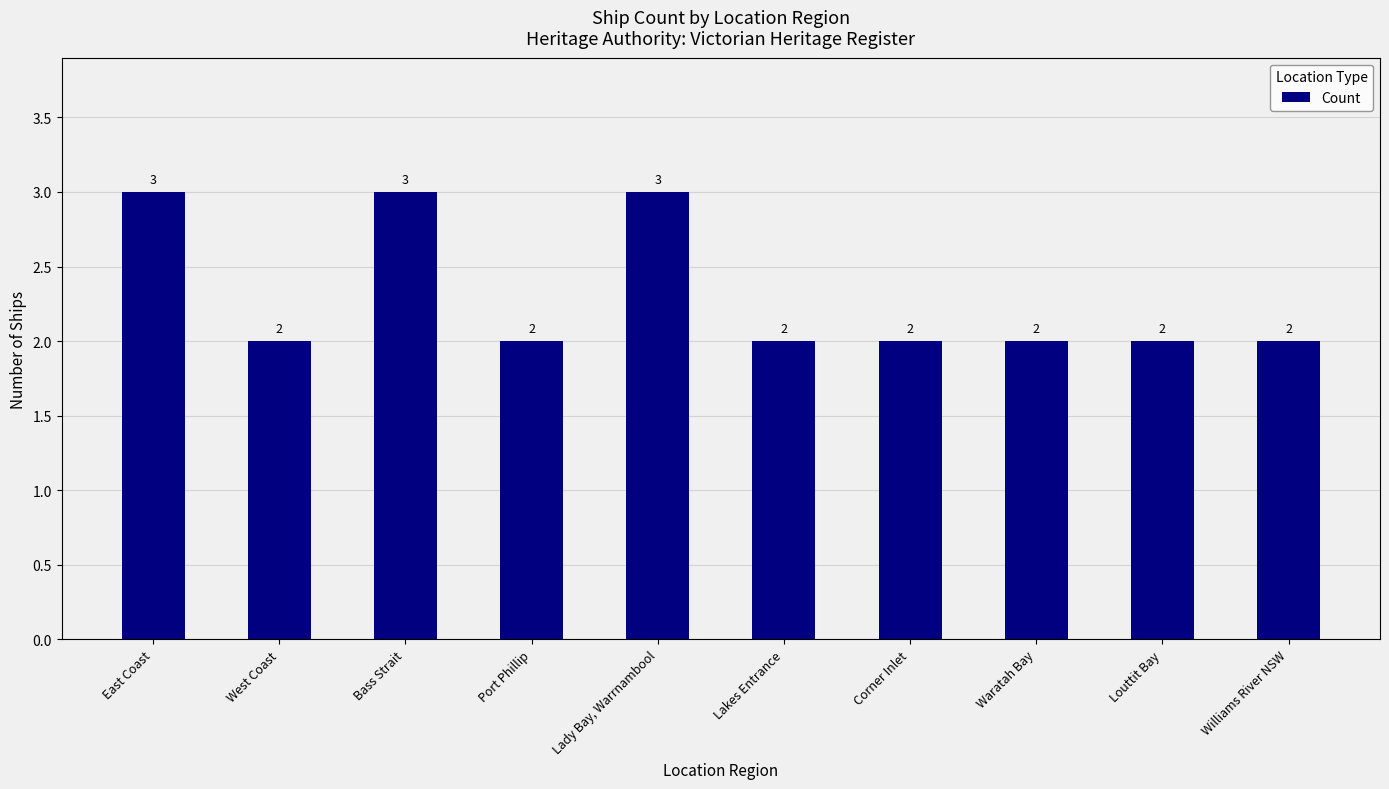

What is the difference between the second highest and minimum values?

1